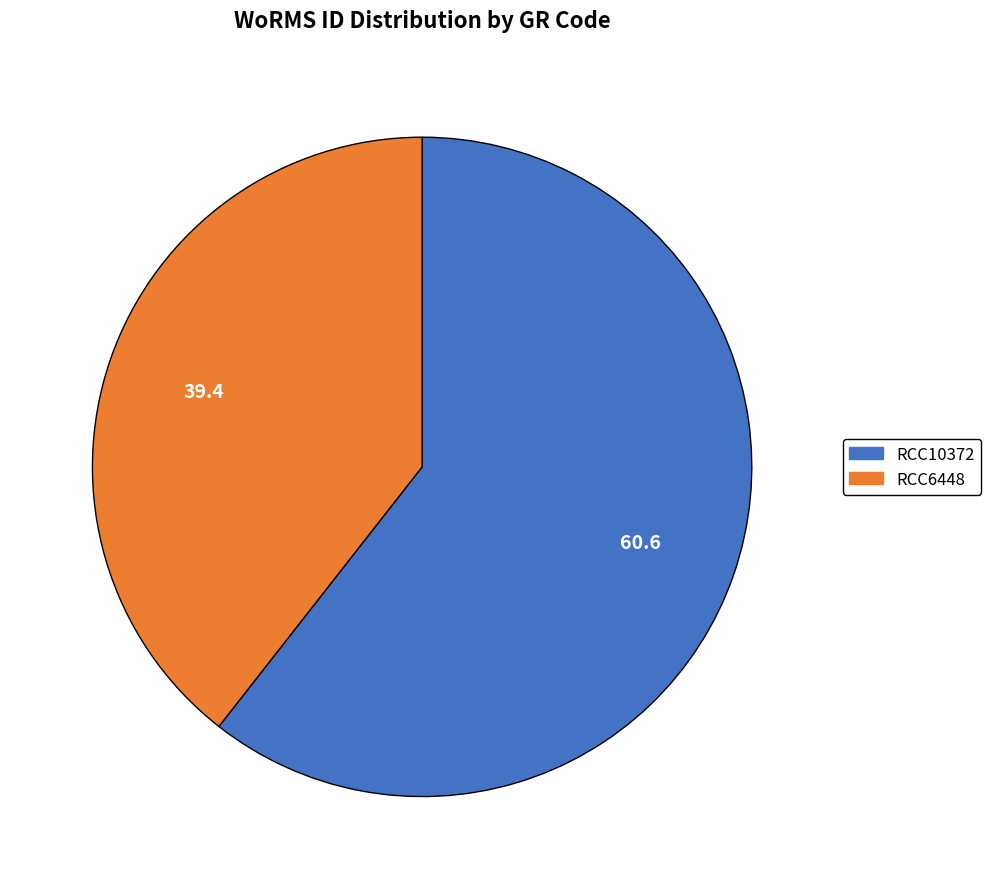

The RCC10372 slice represents 53% of the pie. True or false?

False